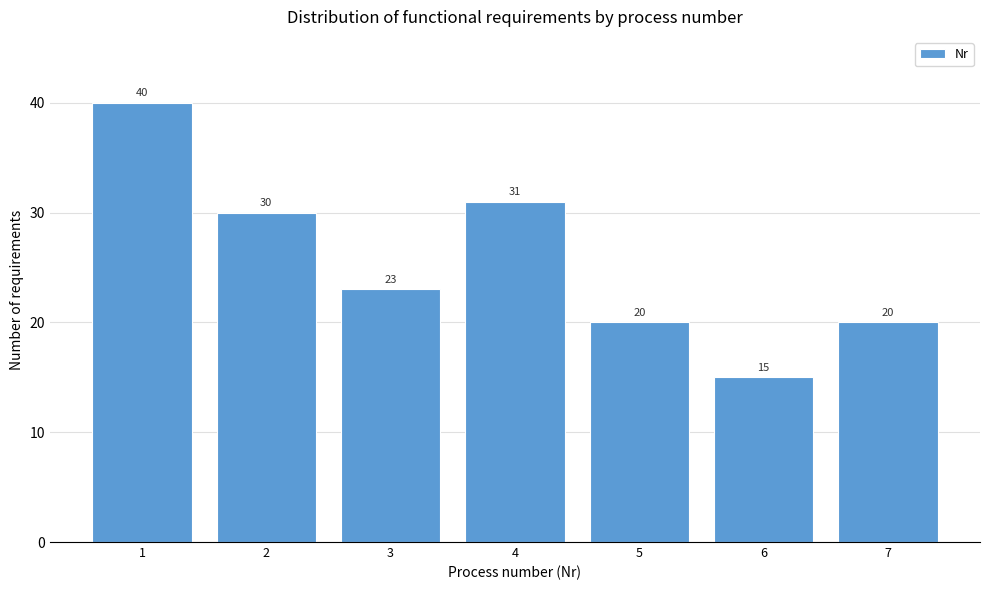

Reading left to right, list all the values displayed in this chart.

40	30	23	31	20	15	20